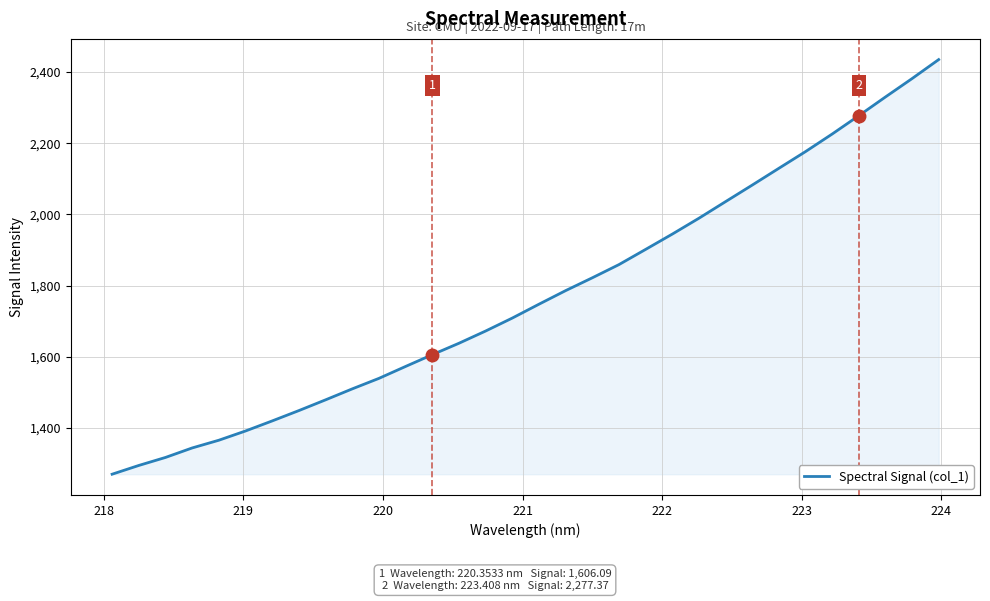

What is the maximum value shown in the chart?

2435.0